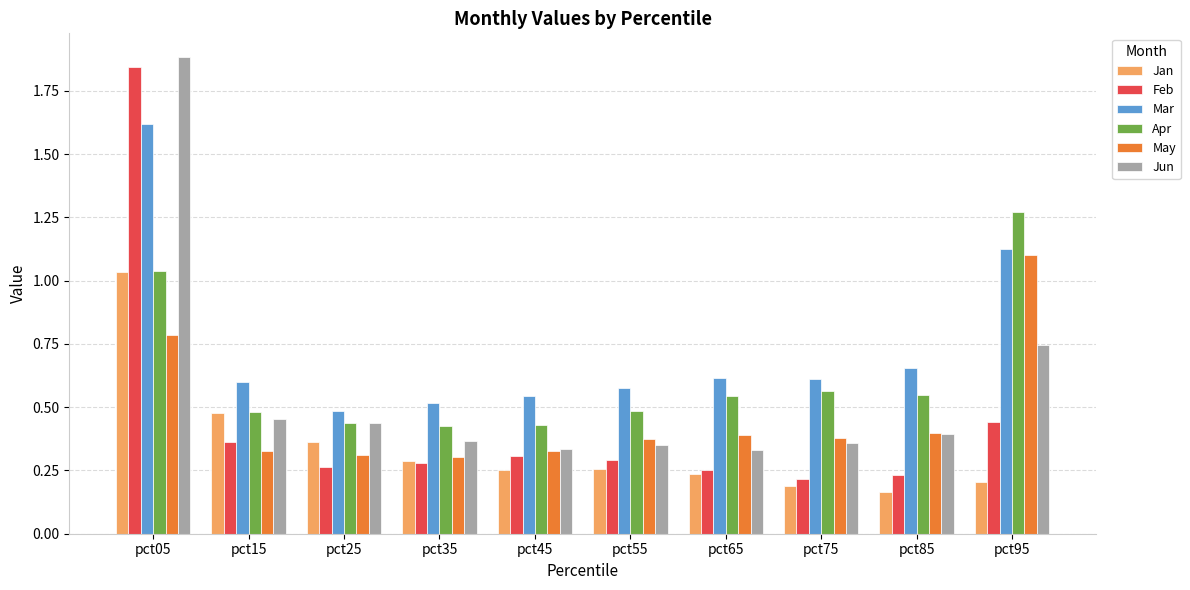

What is the maximum value for Jun?

1.9